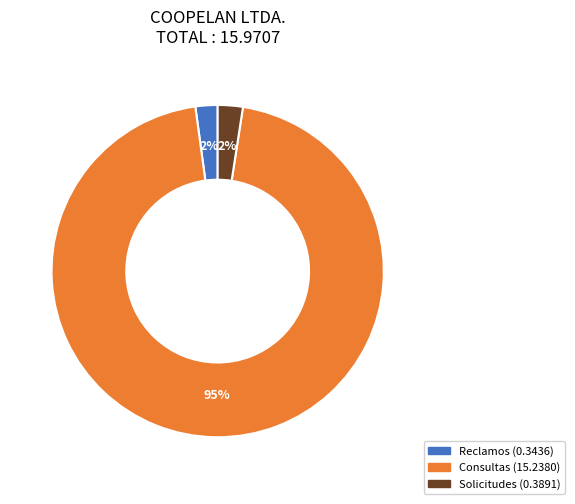

Does any single category account for the majority?

Yes